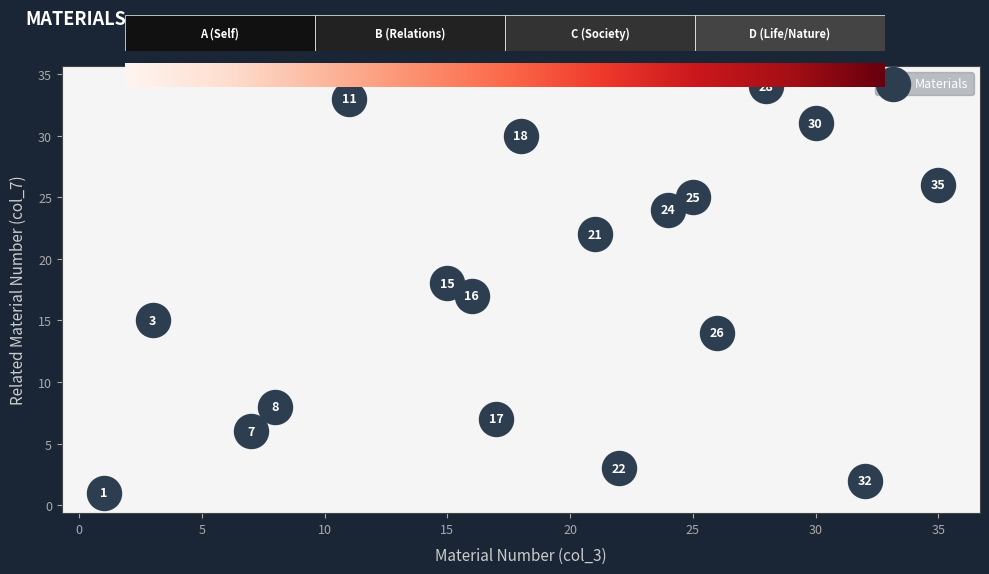

What Y value in the scatter plot is closest to 17?

17